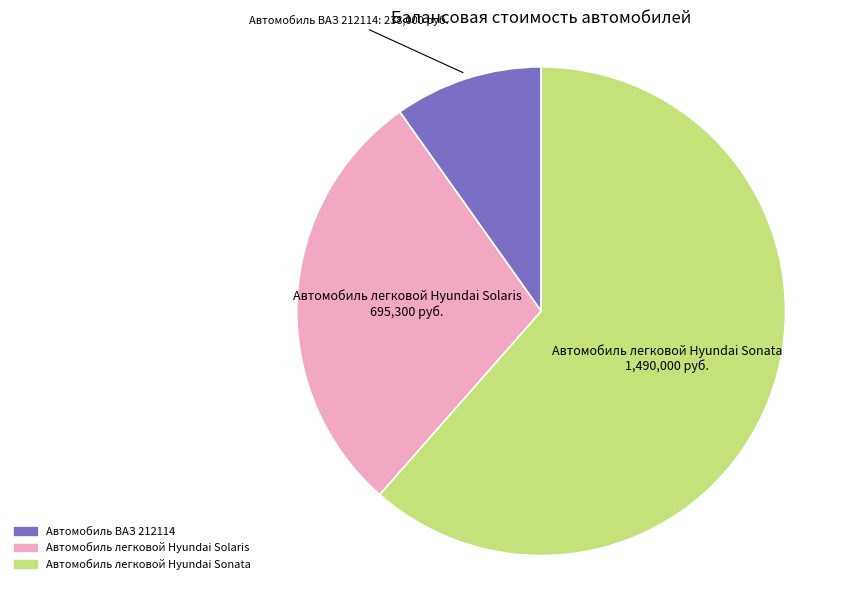

Which has a higher value, Автомобиль легковой Hyundai Solaris or Автомобиль легковой Hyundai Sonata?

Автомобиль легковой Hyundai Sonata